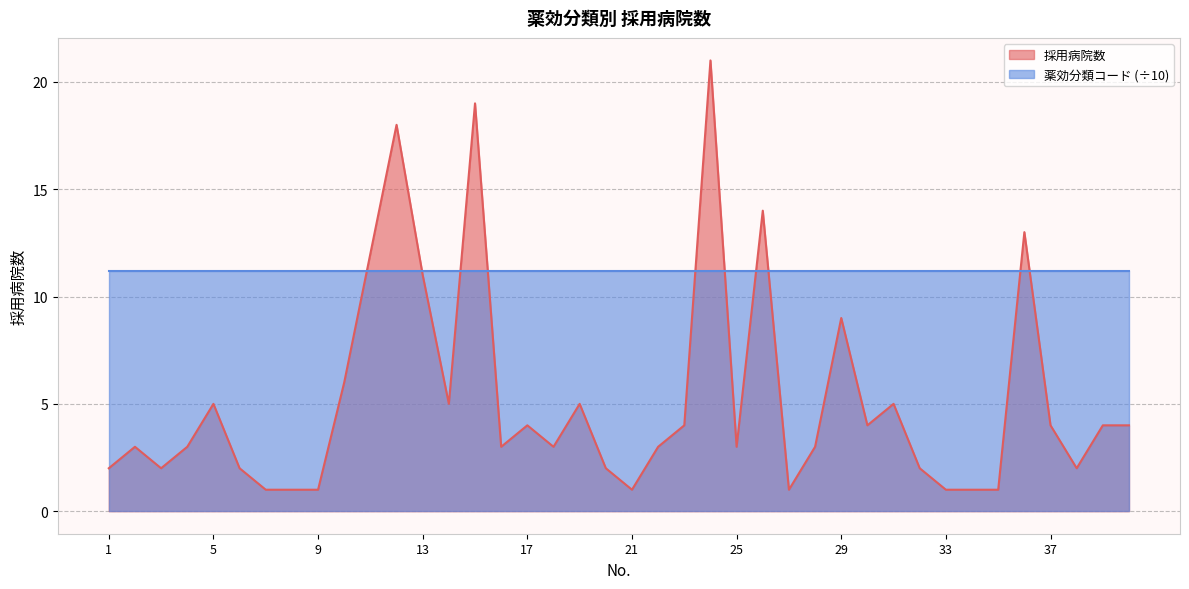

List the labels in order of value, largest first.

24, 15, 12, 26, 36, 11, 13, 29, 10, 5, 14, 19, 31, 17, 23, 30, 37, 39, 40, 2, 4, 16, 18, 22, 25, 28, 1, 3, 6, 20, 32, 38, 7, 8, 9, 21, 27, 33, 34, 35